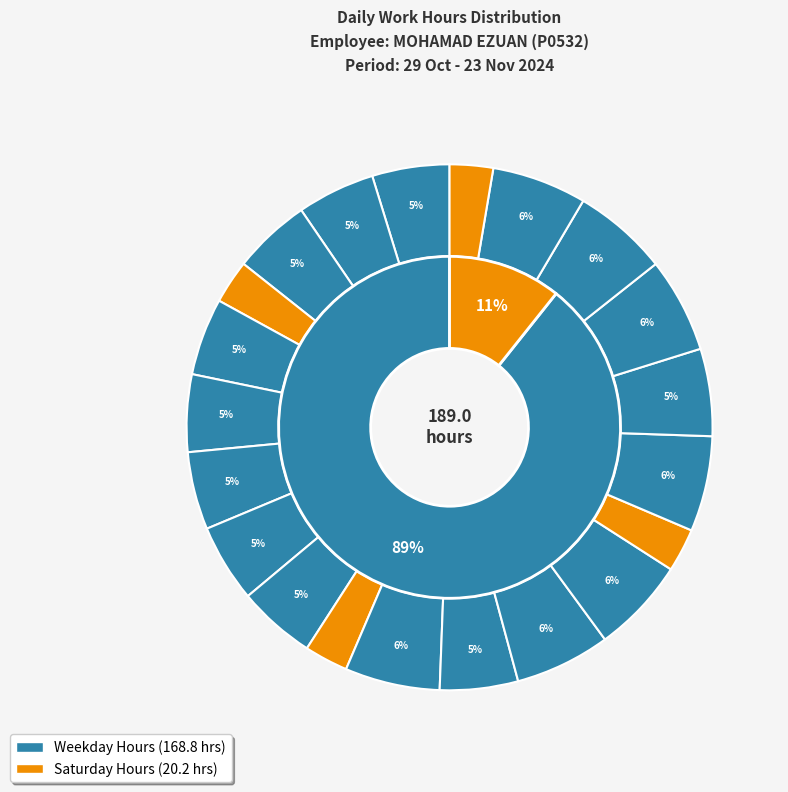

To the nearest percent, what portion does Wed 20 represent?

6%